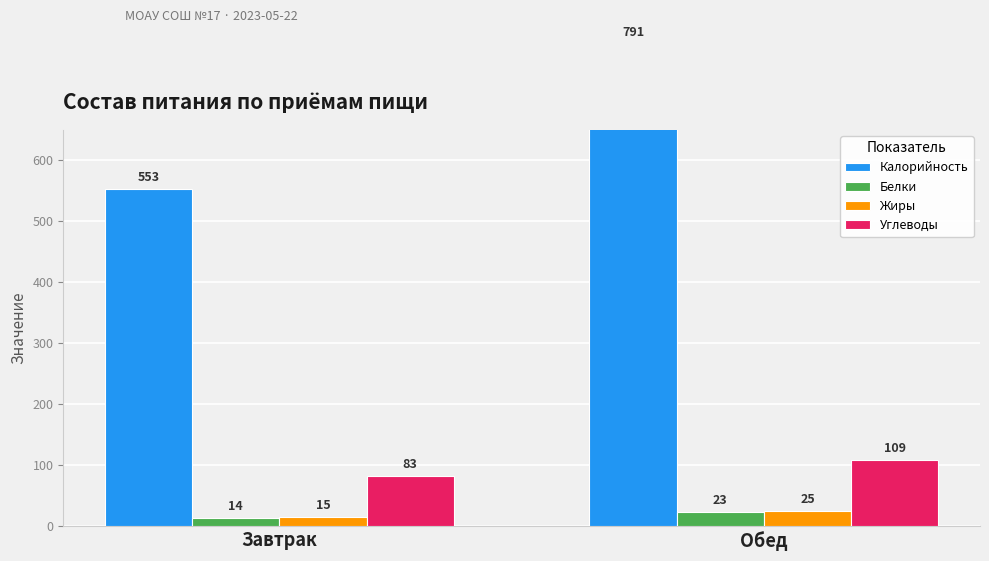

What is the label of the 2nd bar from the left?

Обед